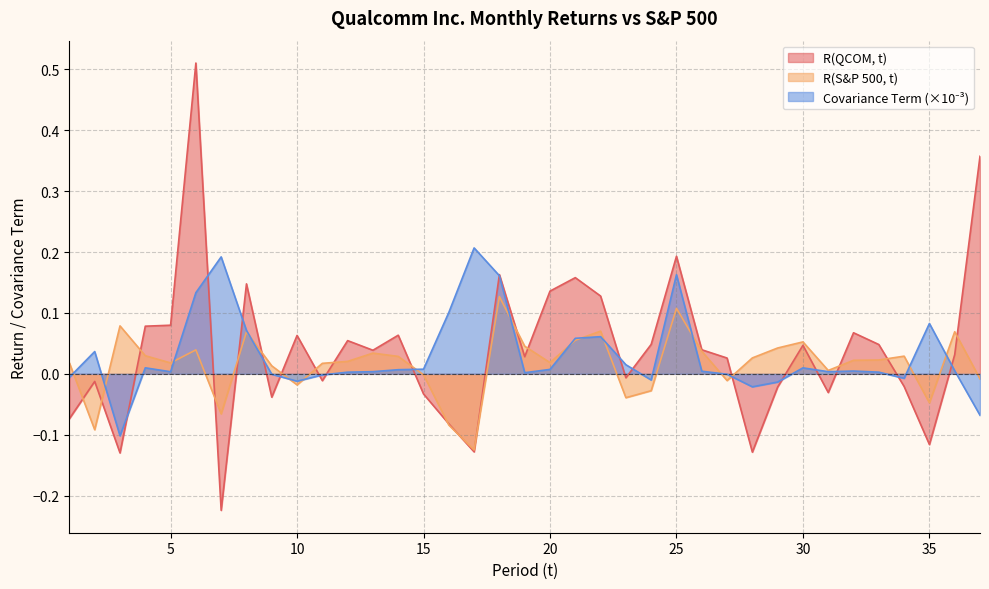

In R(QCOM, t), how many points are higher than both neighbors (excluding endpoints)?

11